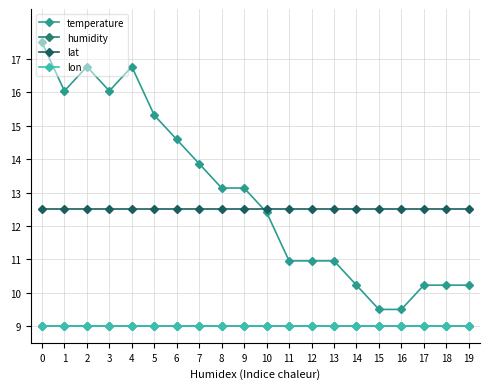

List the series in order of their peak value, highest first.

temperature, lat, humidity, lon